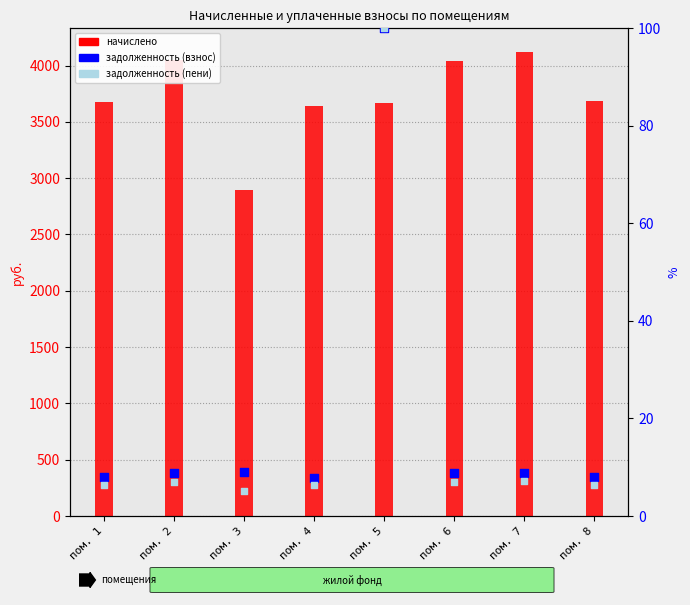

Which series reaches the minimum Y coordinate?

задолженность (пени)